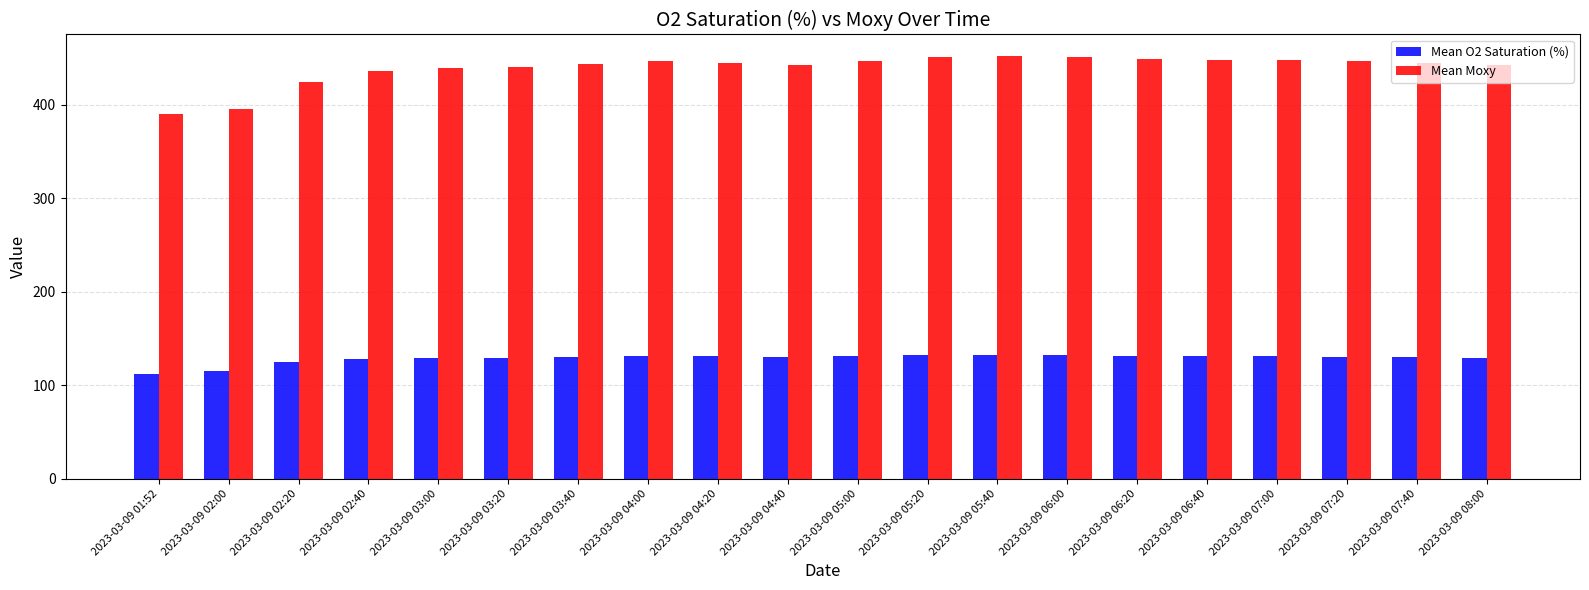

Where is Mean O2 Saturation (%) nearest to the value 122?

2023-03-09 02:20